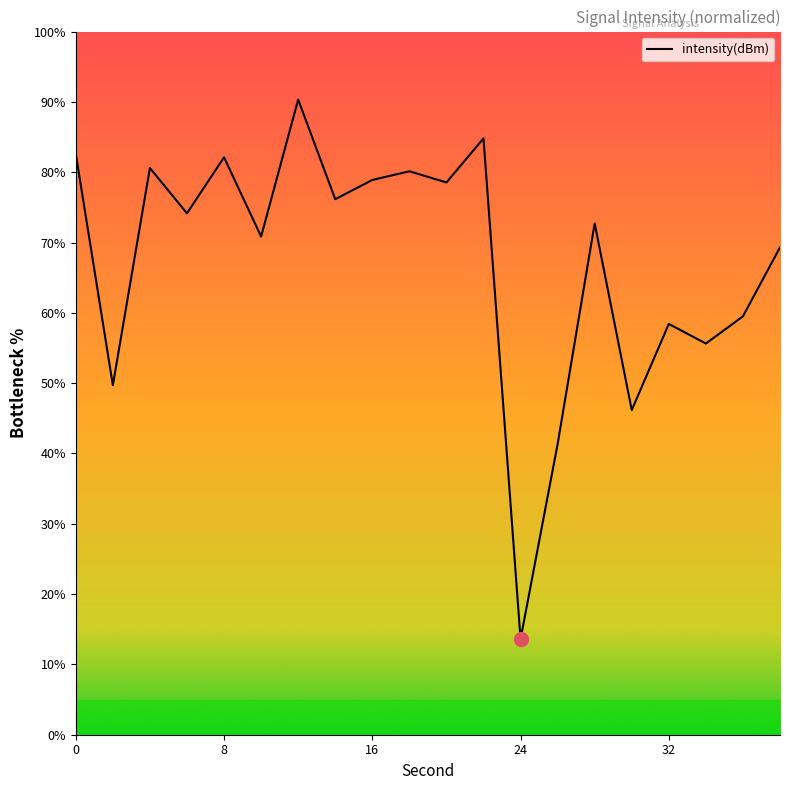

What is the difference between the maximum and minimum values?

76.7